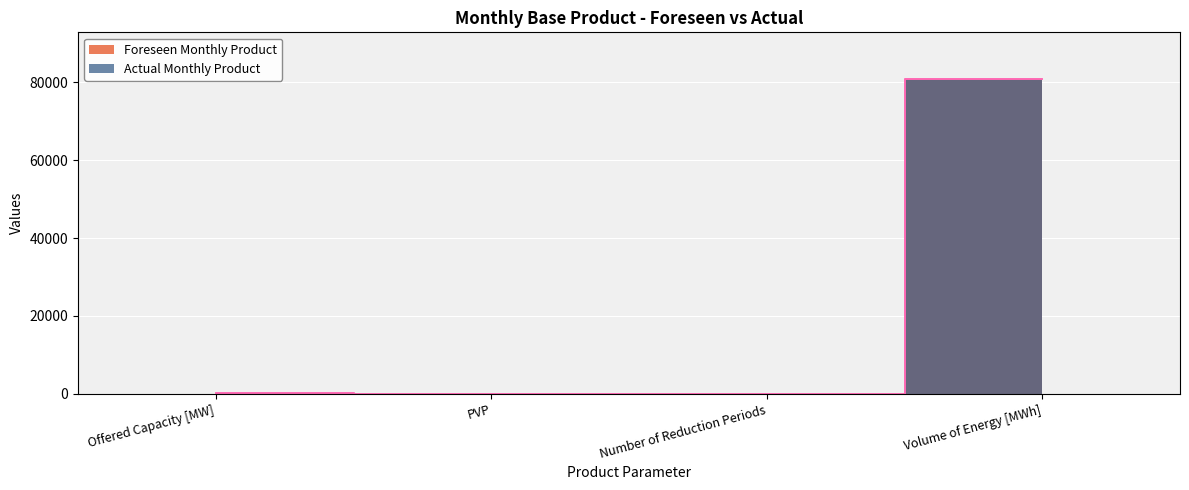

Which category has the lowest value in the Foreseen Monthly Product series?

Number of Reduction Periods